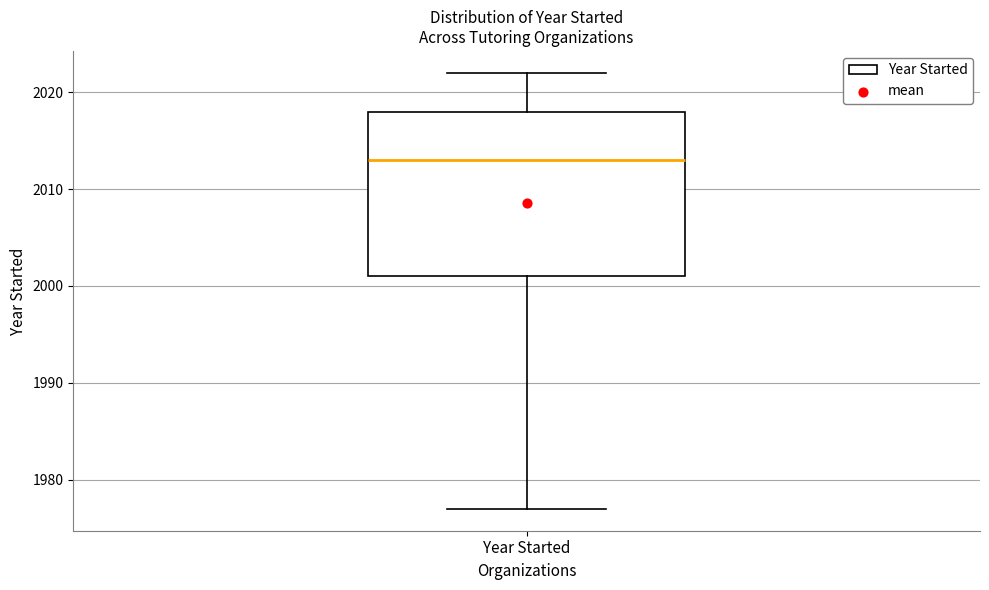

Transcribe this box plot: give where the median line is, the range the box spans, and where the two whiskers end, as read against the y-axis. The values are not printed on the chart, so give them approximately, as read against the axis.

median 2013, box 2001 to 2018, whiskers 1977 to 2022